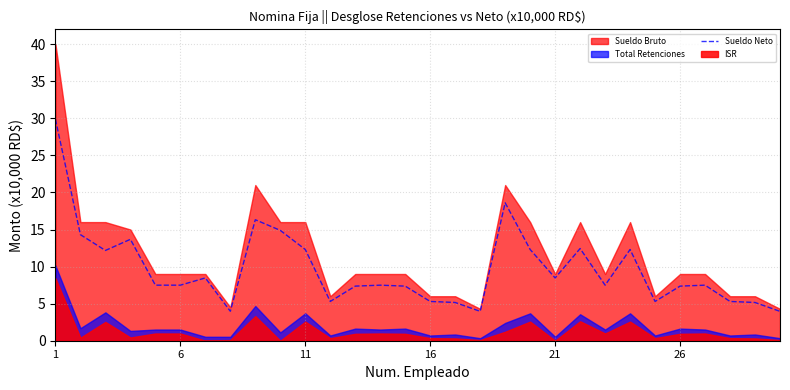

What is the highest value of the Sueldo Neto series?

29.9